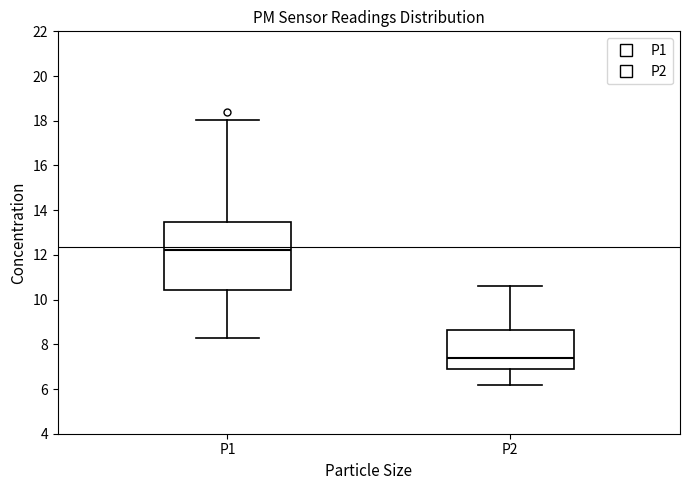

Where is the upper edge of the box for P1 on the y-axis? The values are not printed on the chart, so give them approximately, as read against the axis.

13.4